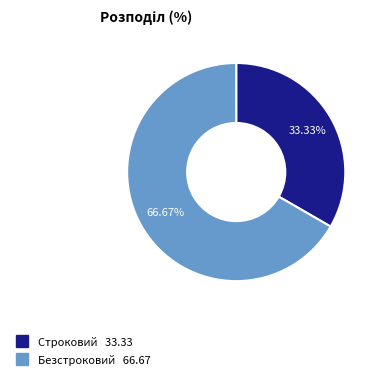

Which slice is the smallest?

Строковий